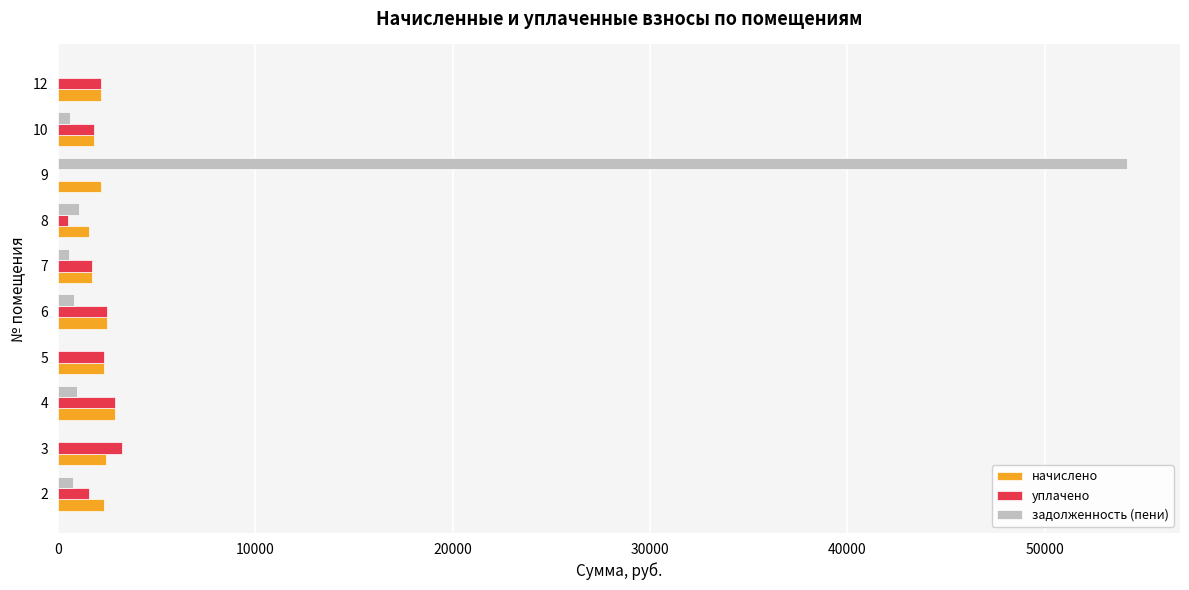

What is the maximum value for задолженность (пени)?

54141.6